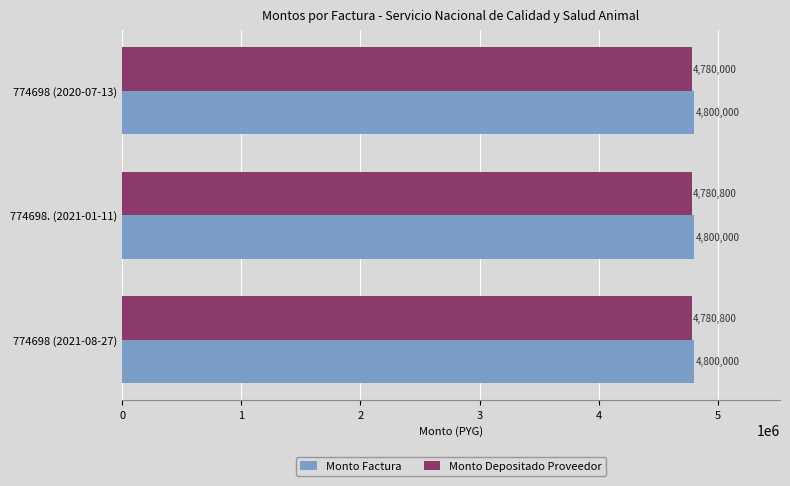

What are all the series names shown in the legend?

Monto Factura, Monto Depositado Proveedor